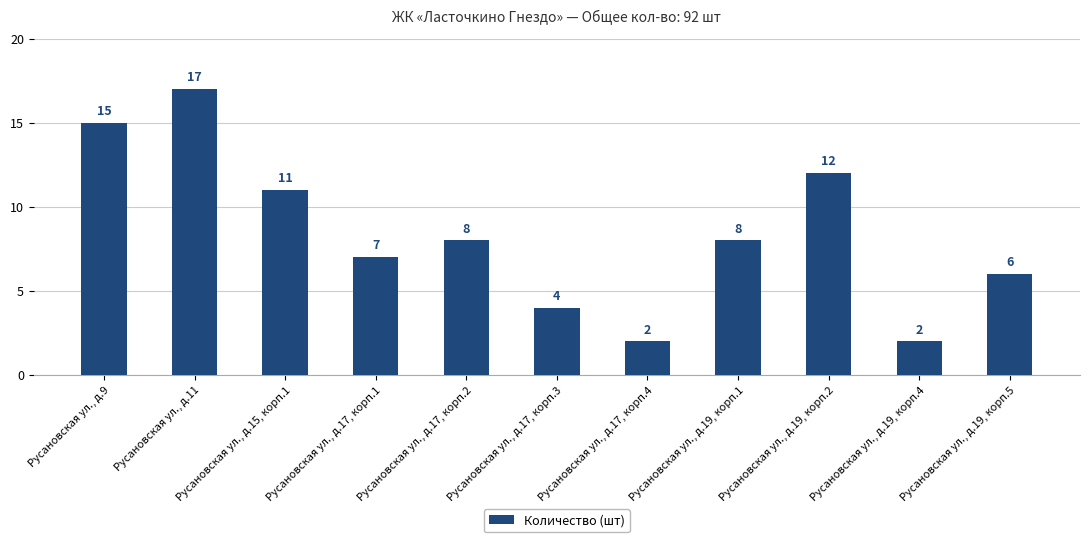

Reading left to right, what are all the values shown in this chart?

15	17	11	7	8	4	2	8	12	2	6